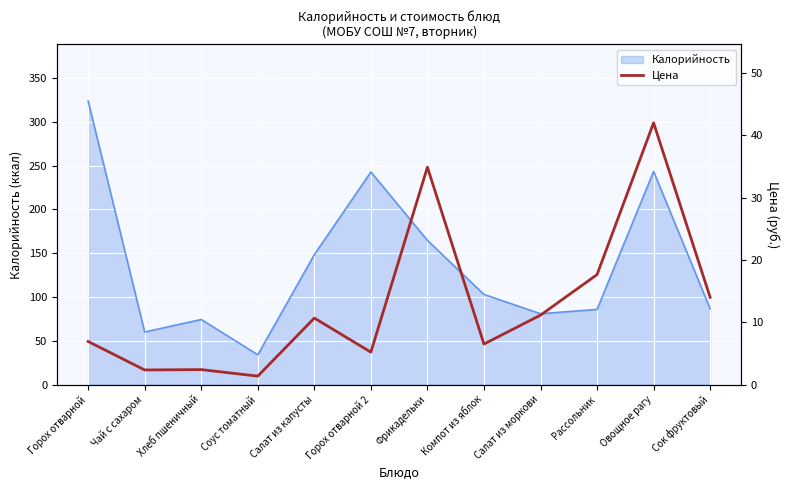

The Калорийность series shows 182.8 at Компот из яблок. True or false?

False